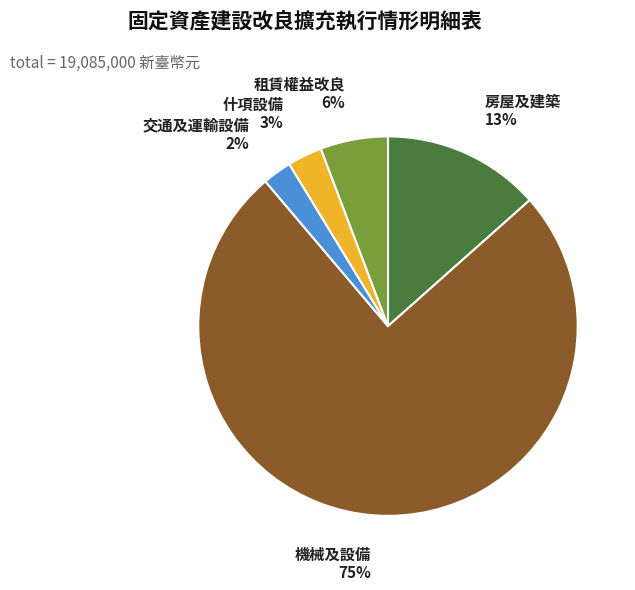

To the nearest percent, what is the average slice percentage?

20%